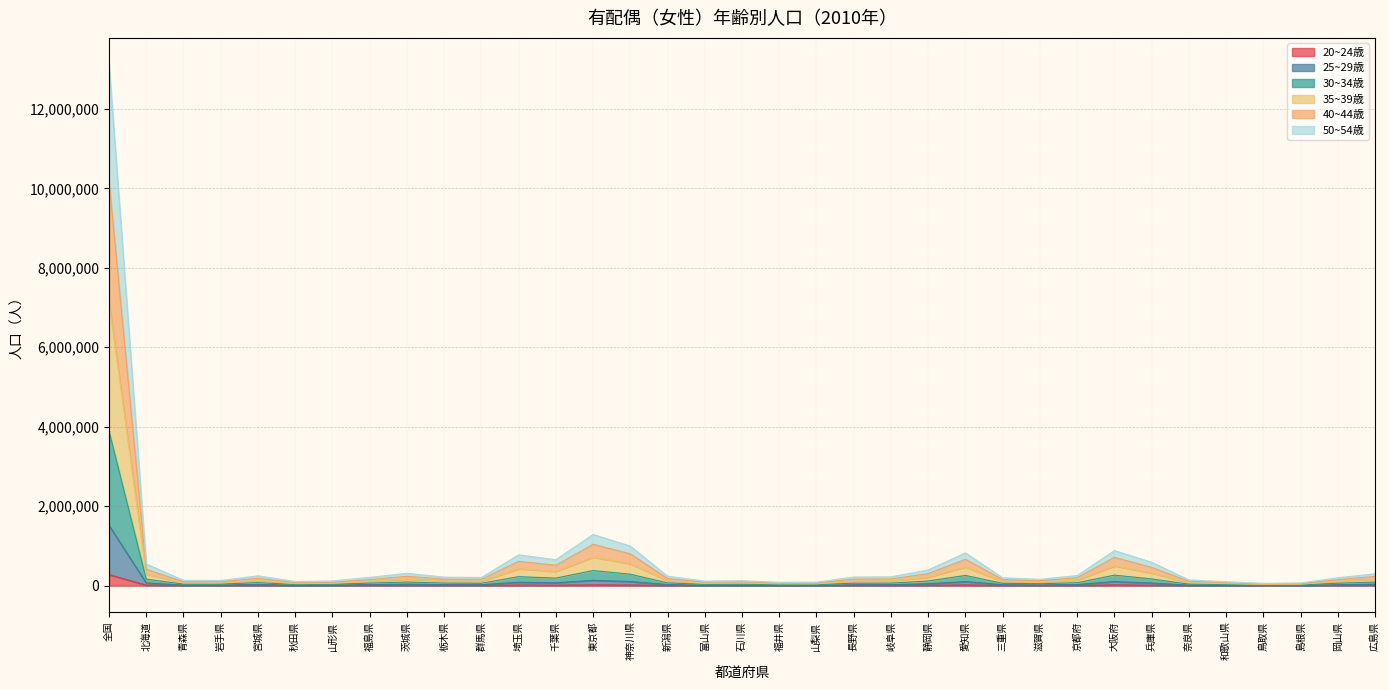

Does the chart display data point markers on the line(s)?

No